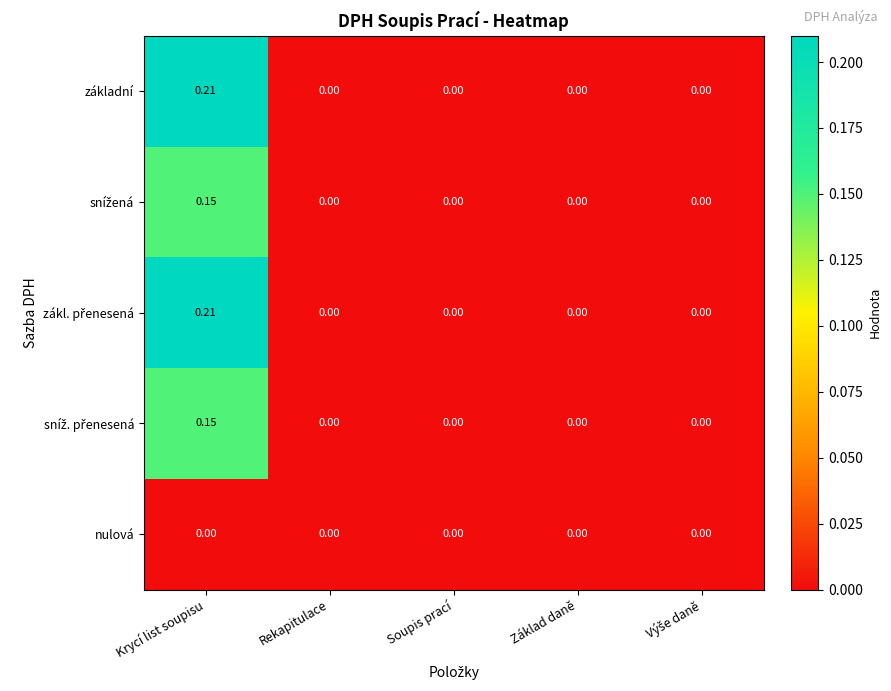

At which category is the sum across all series the highest?

Krycí list soupisu